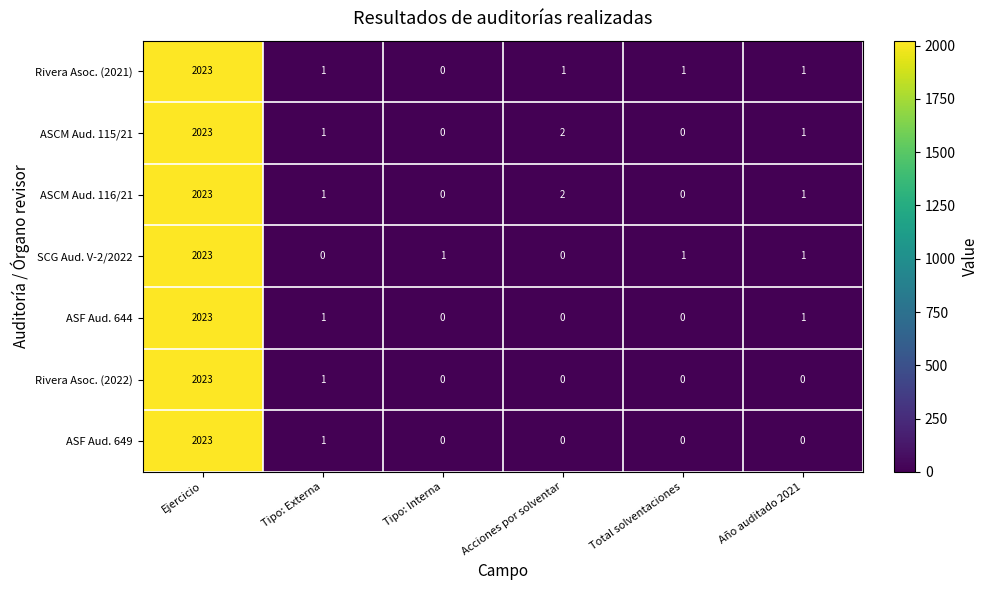

Where is ASCM Aud. 116/21 nearest to the value 1011?

Acciones por solventar